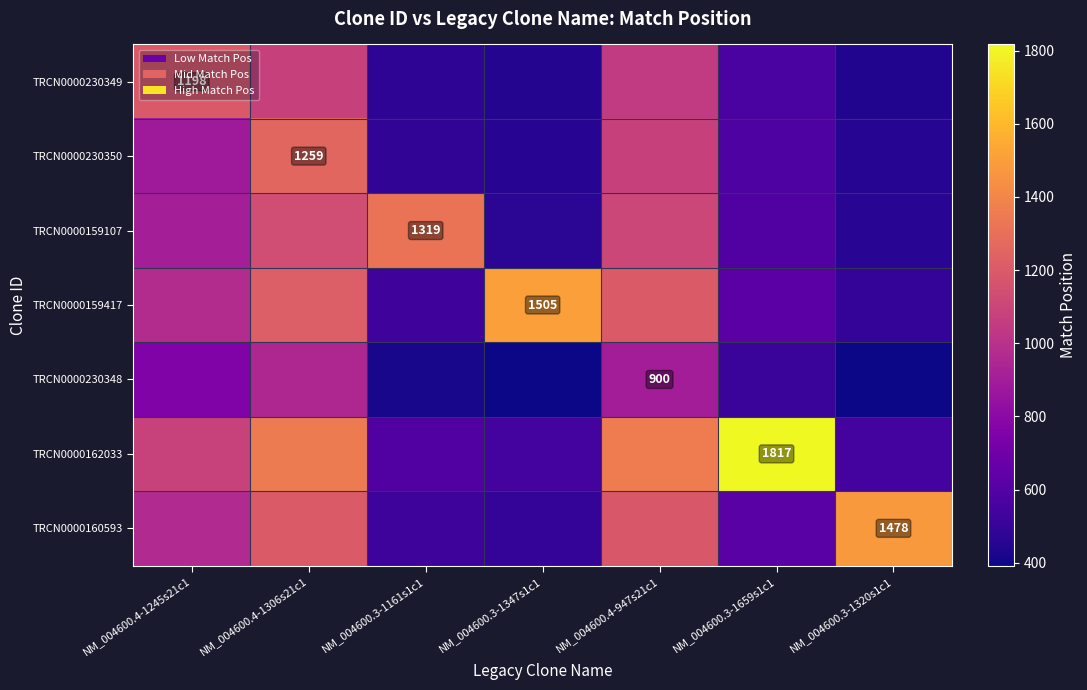

True or false: TRCN0000230348 has a value of 900.0 at NM_004600.4-947s21c1.

True